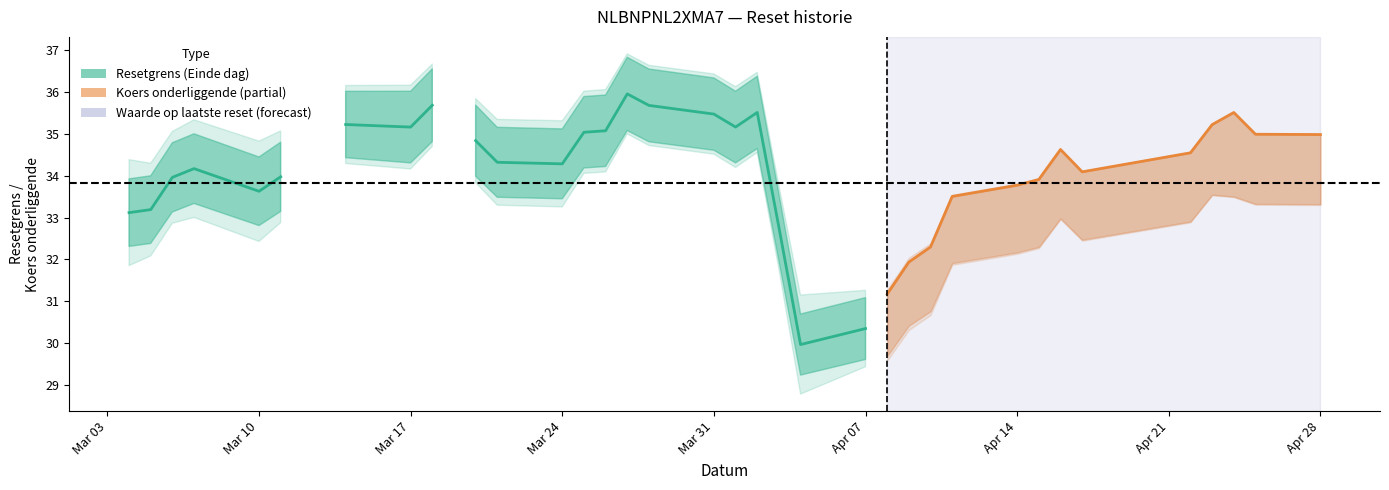

What is the sum of the Resetgrens values at 20 and 22?

72.7